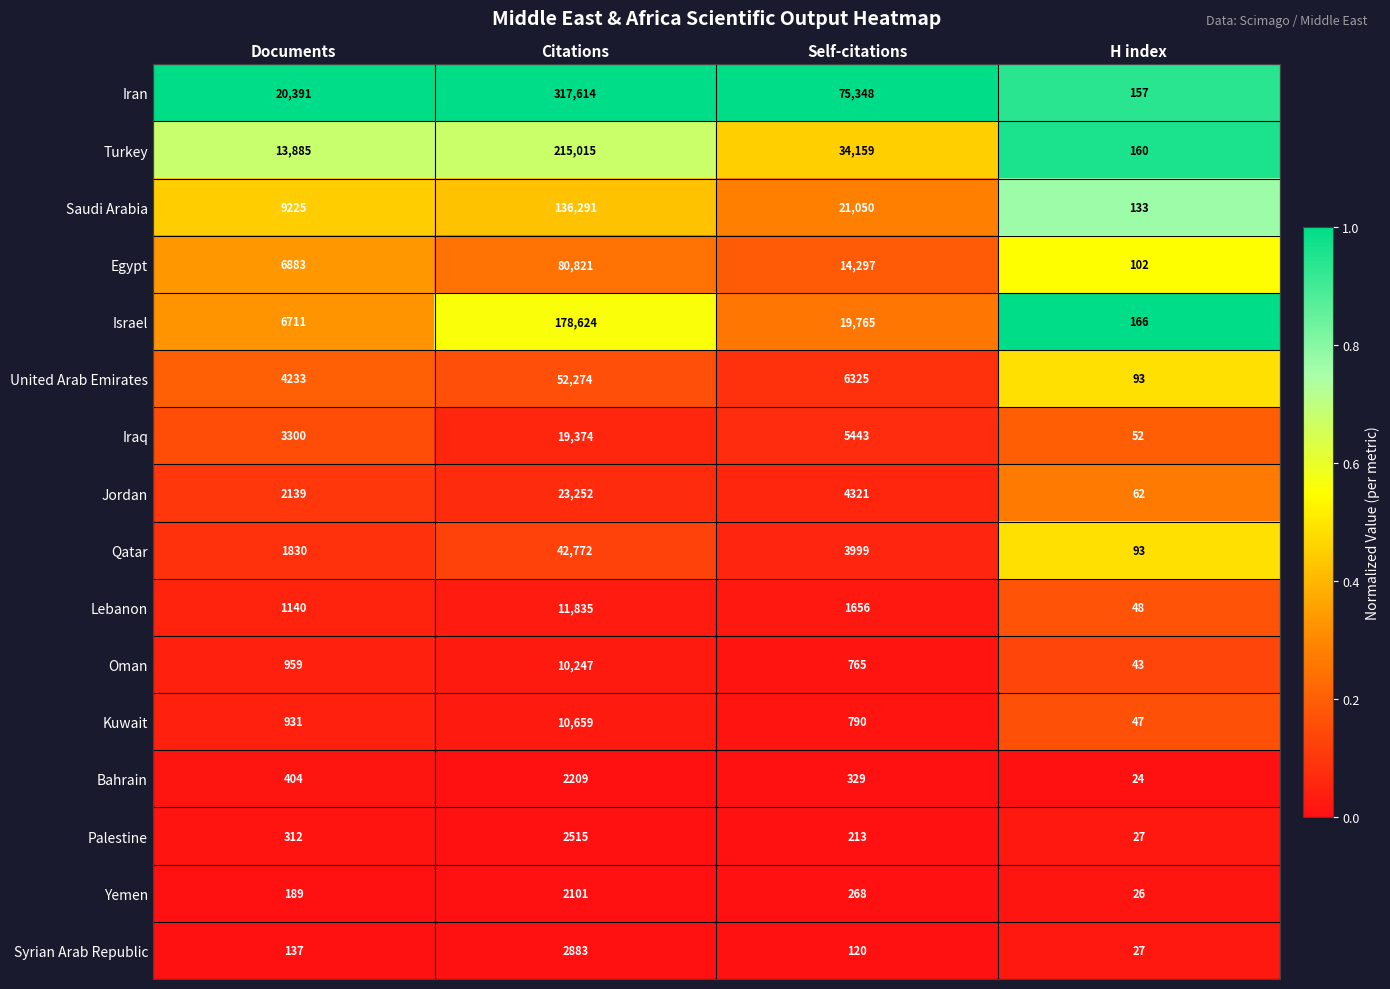

Which series changed the most between Documents and Self-citations?

Iran